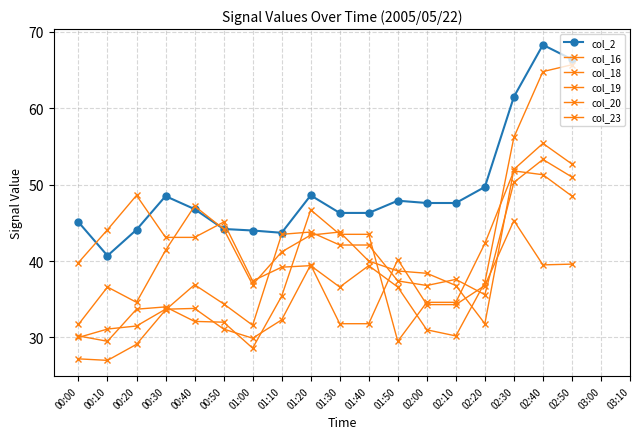

In col_2, how many points are higher than both neighbors (excluding endpoints)?

4